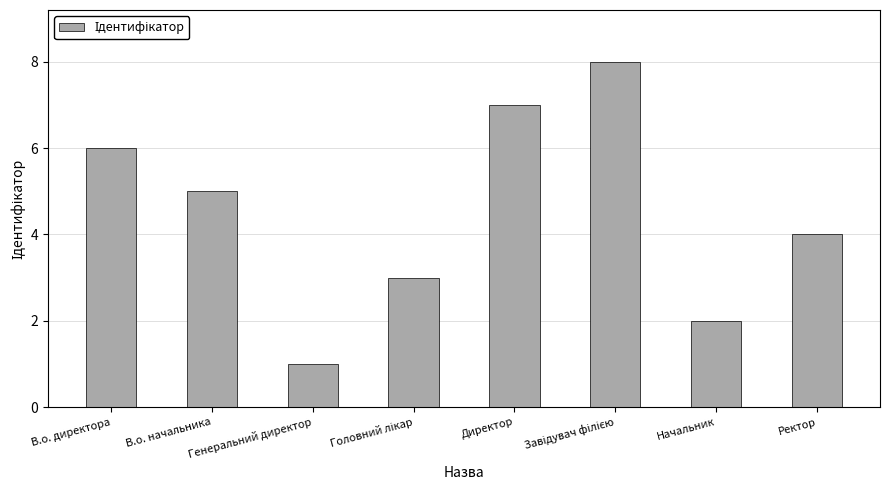

How many values are below 5?

4